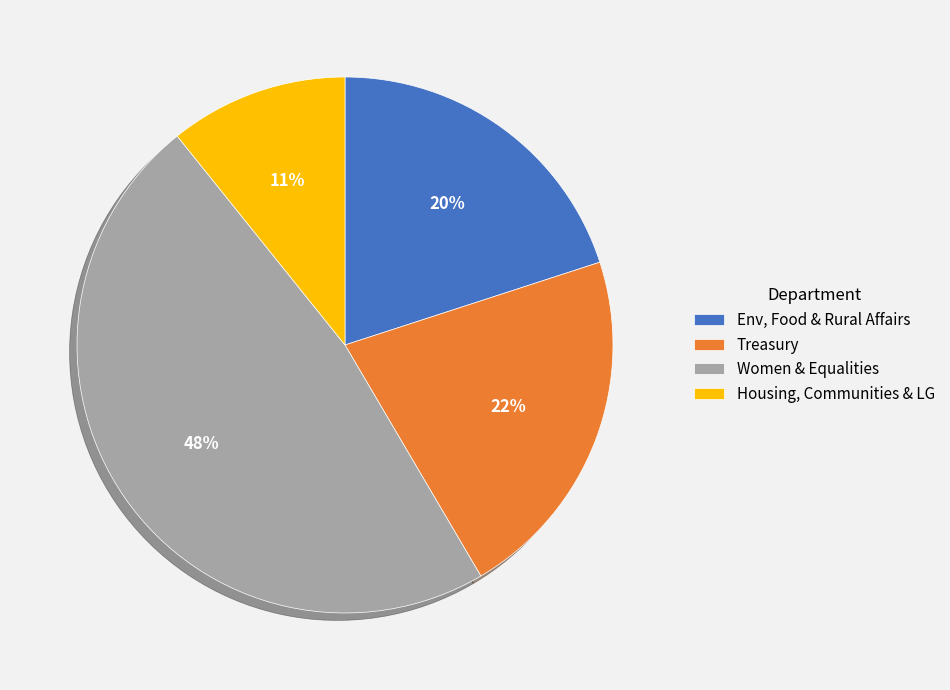

How many segments does this pie chart have?

4